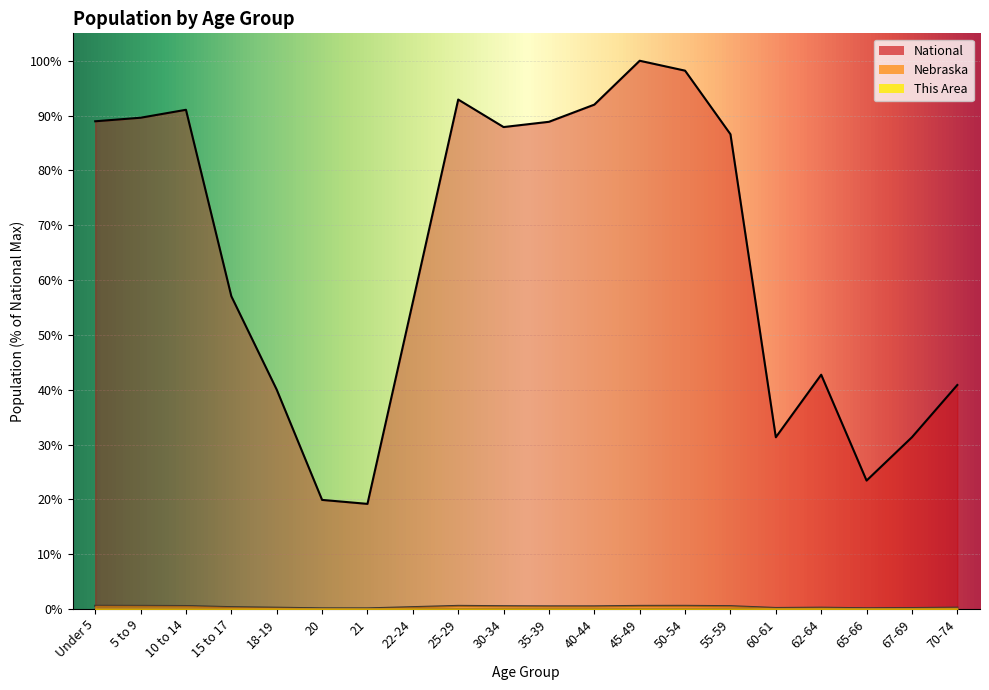

At how many categories does at least one series exceed 83?

10